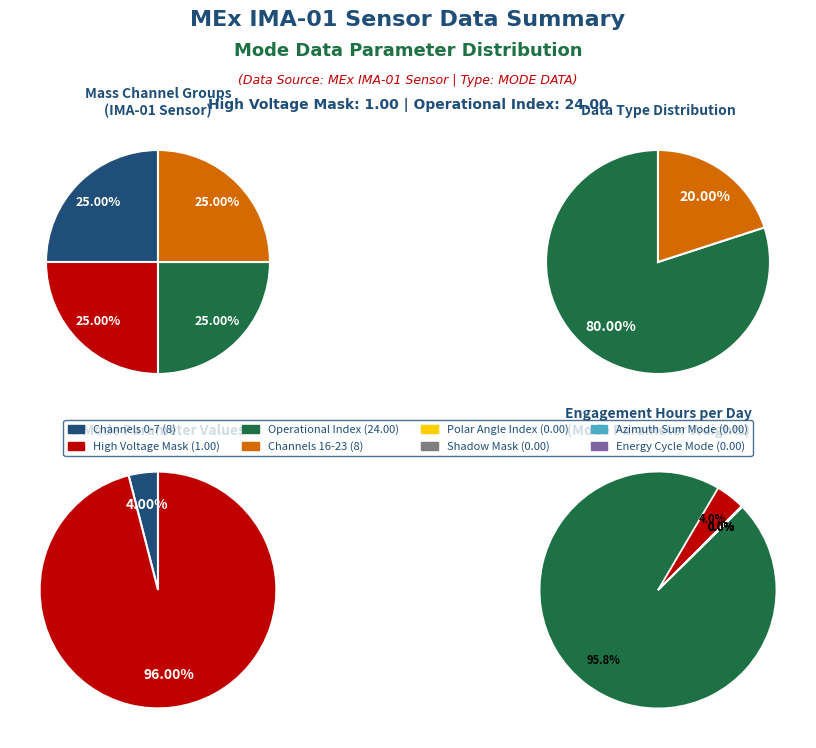

What is the smallest slice in the pie chart?

Shadow Mask